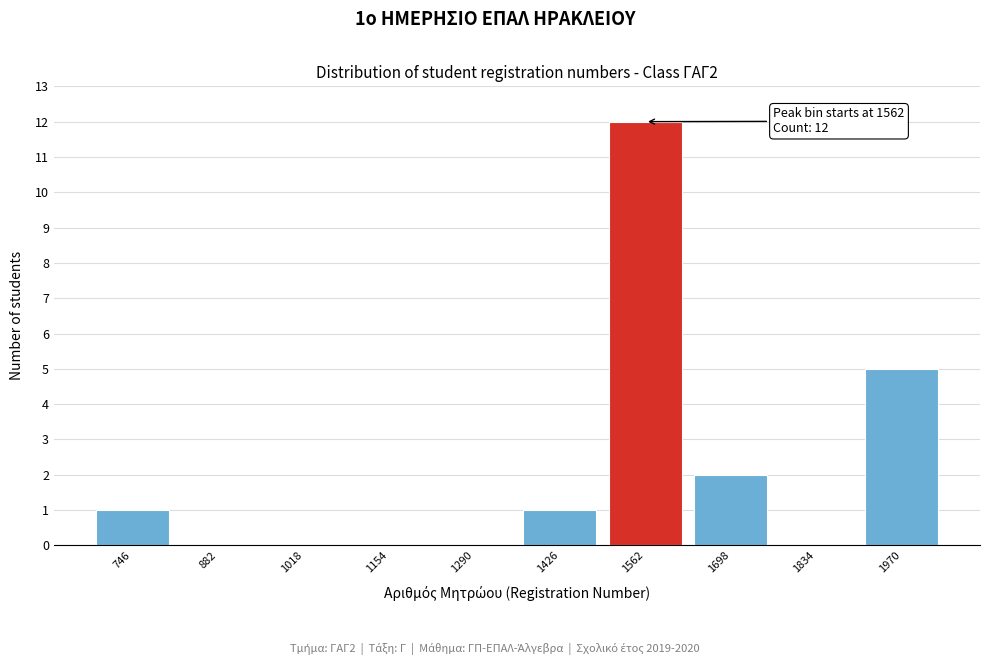

Reading right to left, list all the values displayed in this chart.

1970=5	1834=0	1698=2	1562=12	1426=1	1290=0	1154=0	1018=0	882=0	746=1